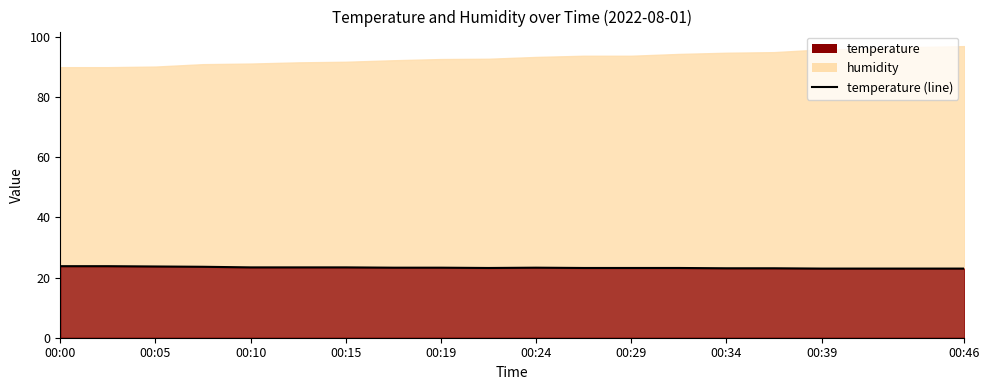

How many interior local peaks (higher than both neighbors) does the data have?

1